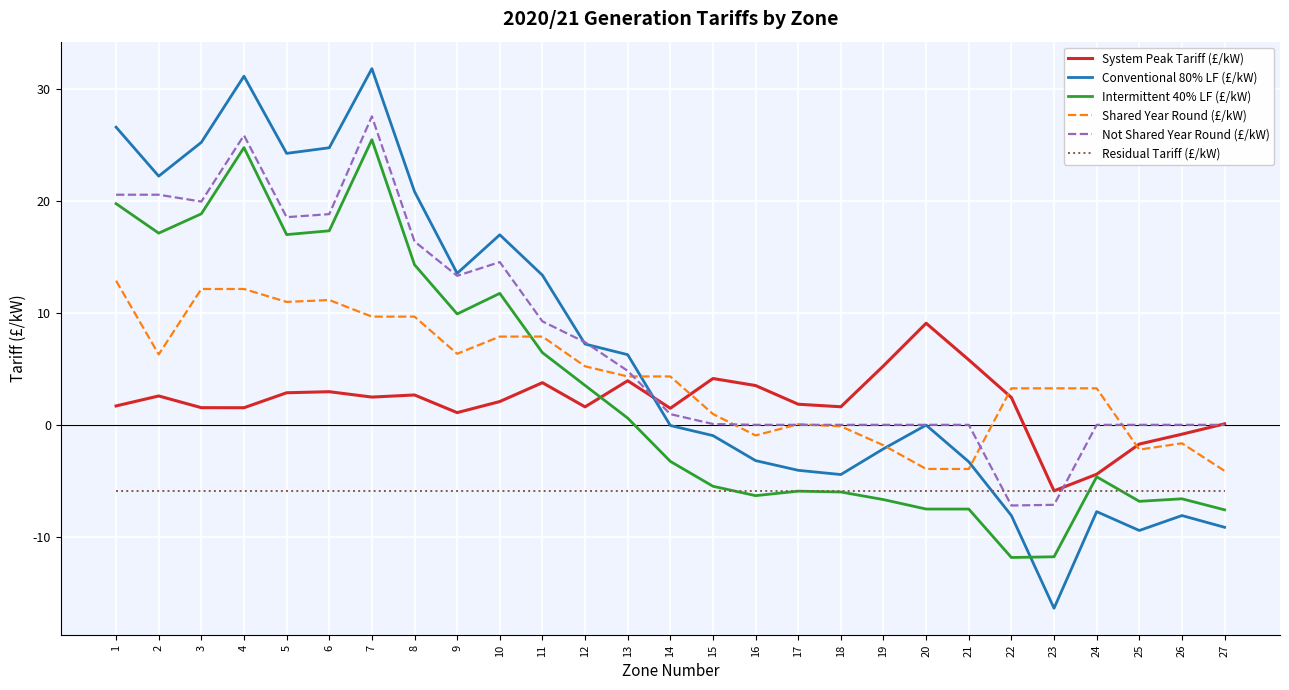

Which category has the highest value in the System Peak Tariff (£/kW) series?

20